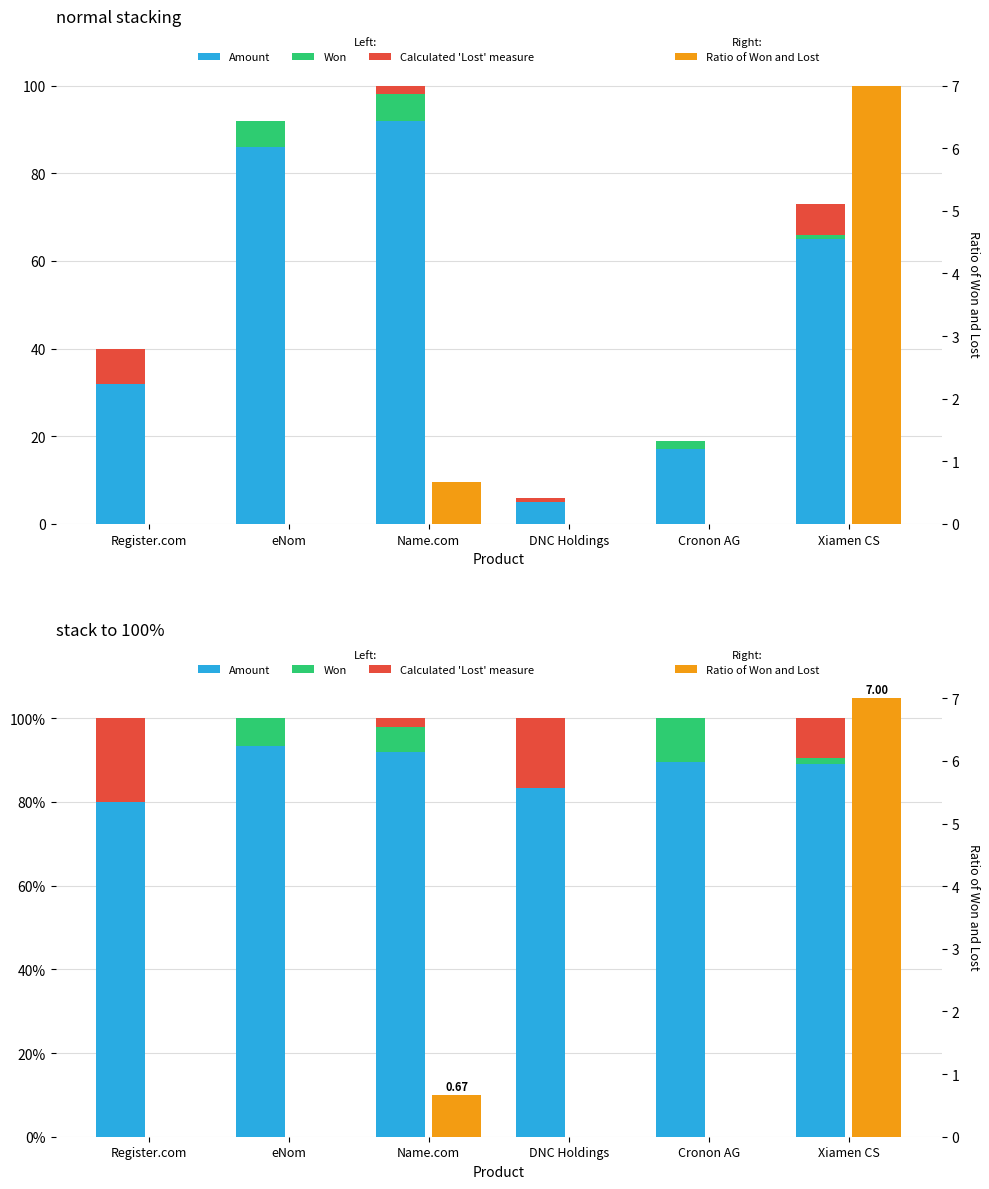

What is the approximate value of Amount at Xiamen CS?

89.0